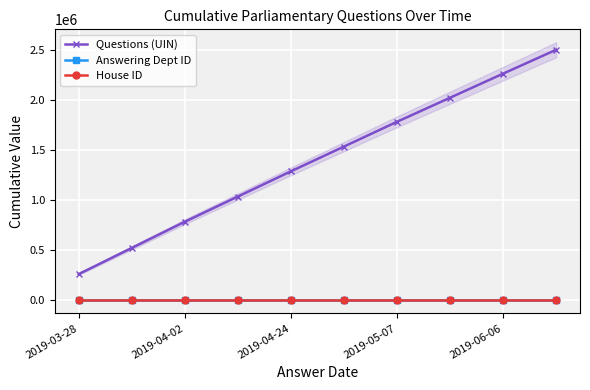

True or false: House ID and Questions (UIN) intersect in this chart.

False